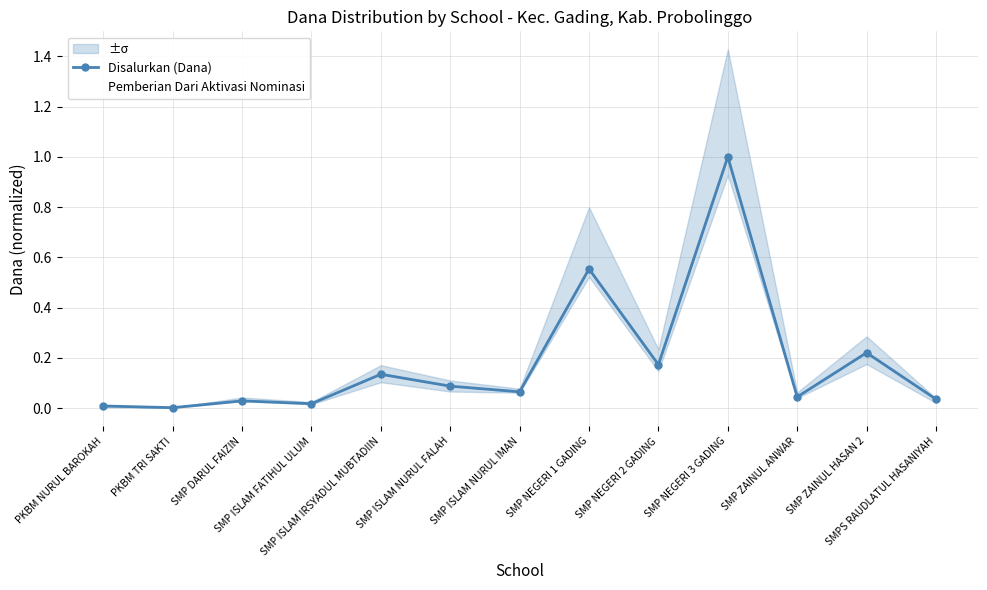

Reading left to right, extract all data points from this chart.

Disalurkan (Dana): 0.0	0.0	0.0	0.0	0.1	0.1	0.1	0.6	0.2	1.0	0.0	0.2	0.0
Pemberian Dari Aktivasi Nominasi: 0.0	0.0	0.0	0.0	0.0	0.0	0.0	0.0	0.0	0.0	0.0	0.0	0.0